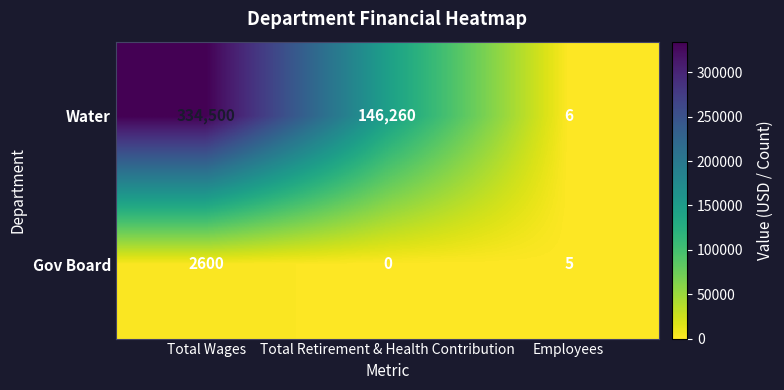

What is the greatest value displayed?

334500